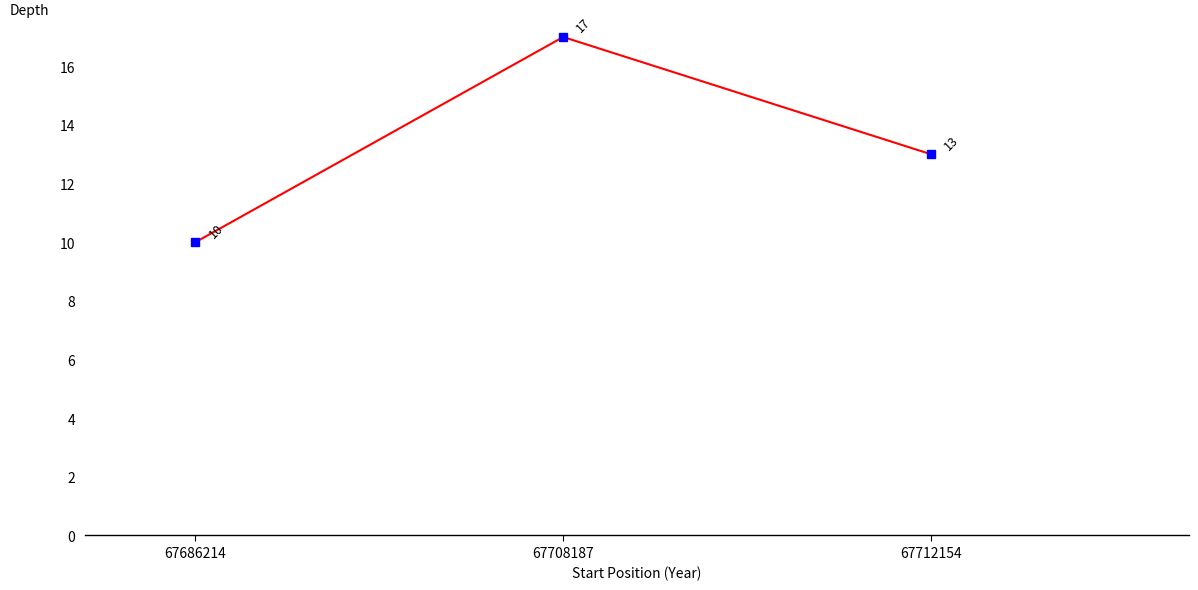

How many values are below 13?

1